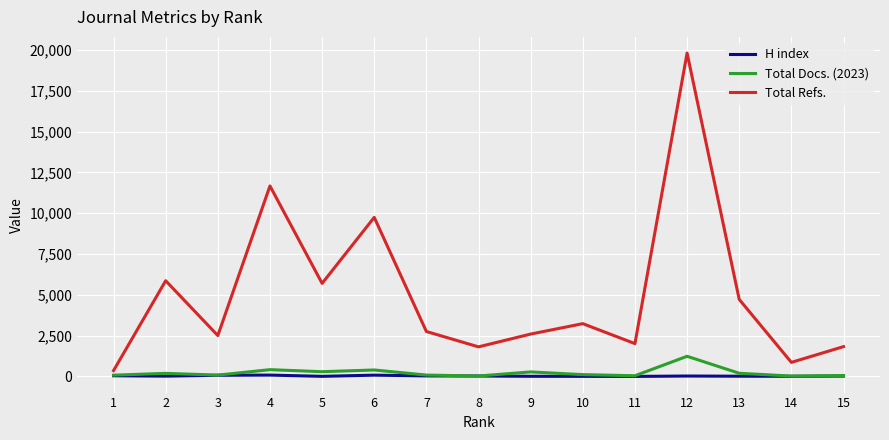

Which series has the widest spread of values?

Total Refs.